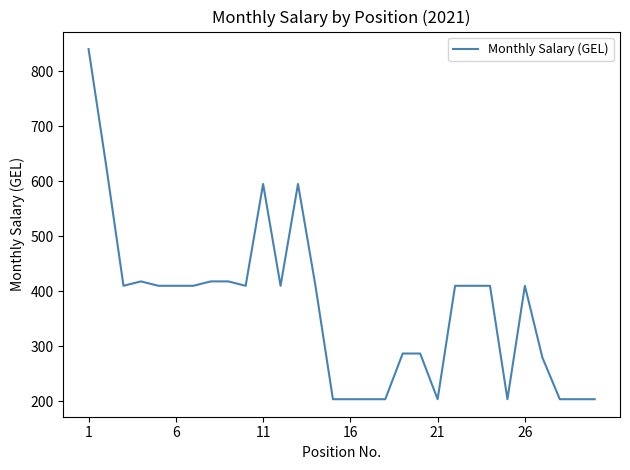

How many lines are shown in the chart?

1